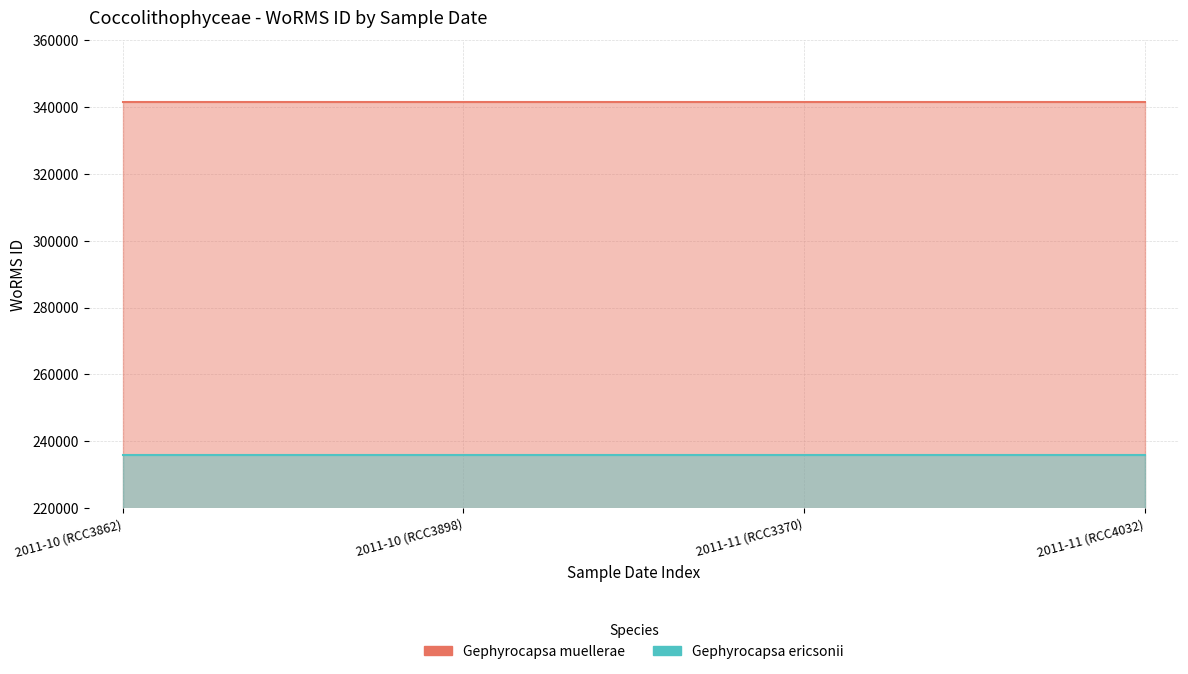

True or false: Gephyrocapsa ericsonii and Gephyrocapsa muellerae cross at least once.

False